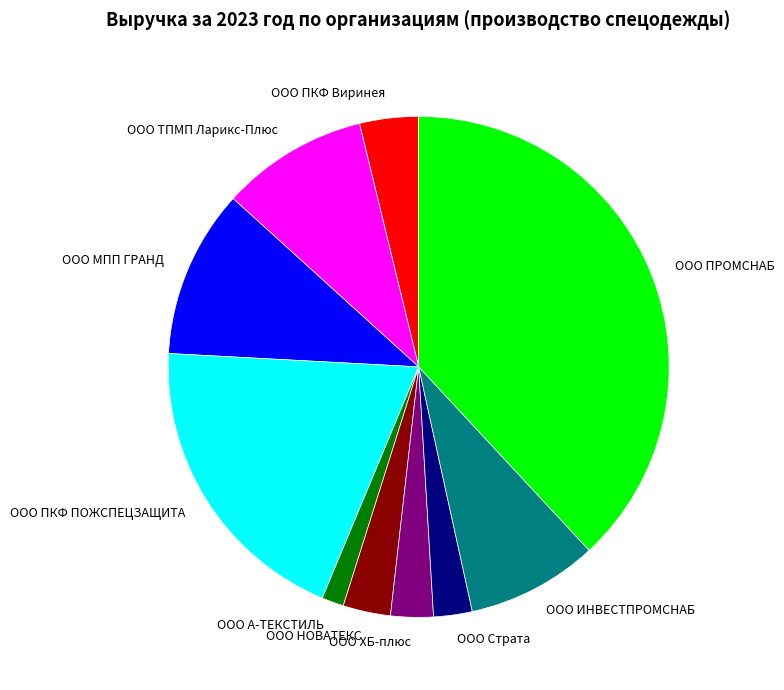

Combined, do ООО ПКФ ПОЖСПЕЦЗАЩИТА and ООО НОВАТЕКС account for over 50%?

No